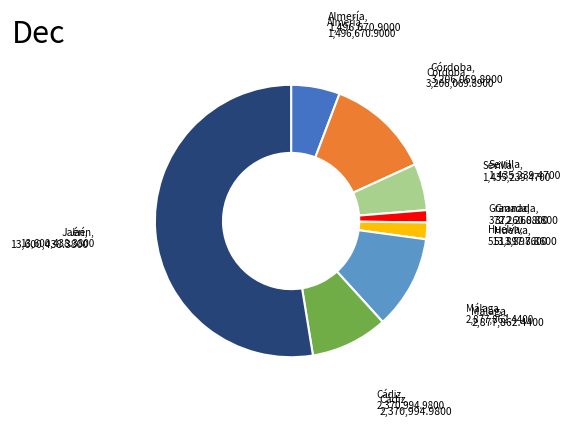

Is there a majority slice in this chart?

Yes